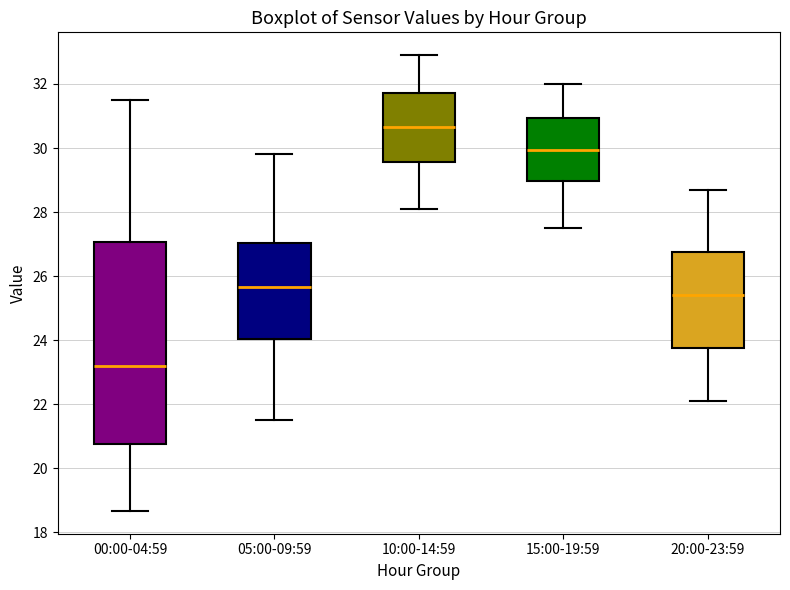

Which box has the highest median line?

10:00-14:59